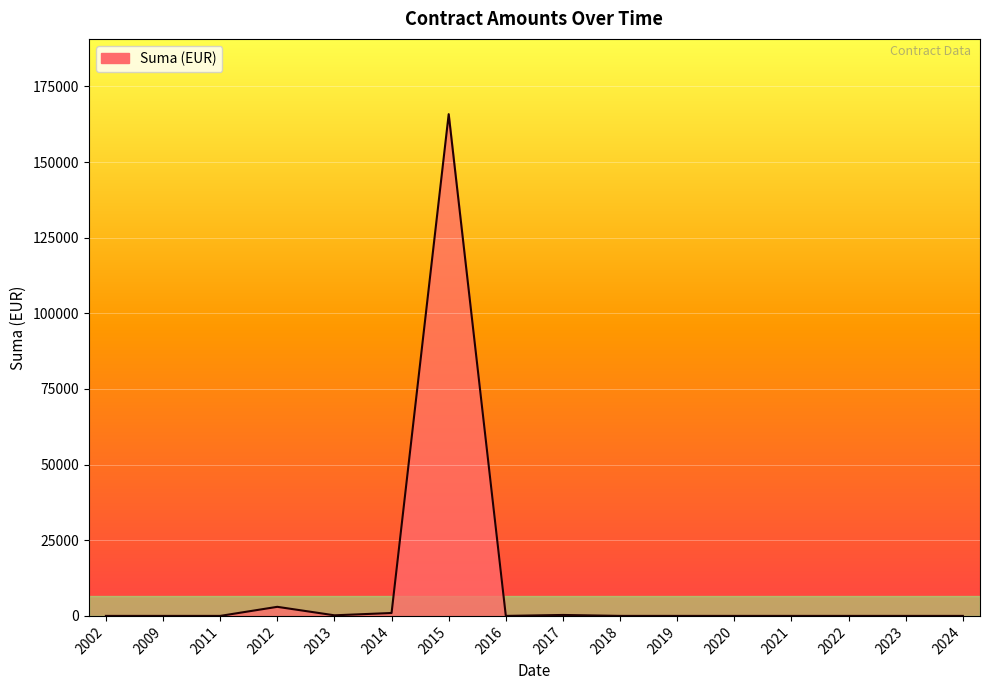

What is the maximum value shown in the chart?

165830.6